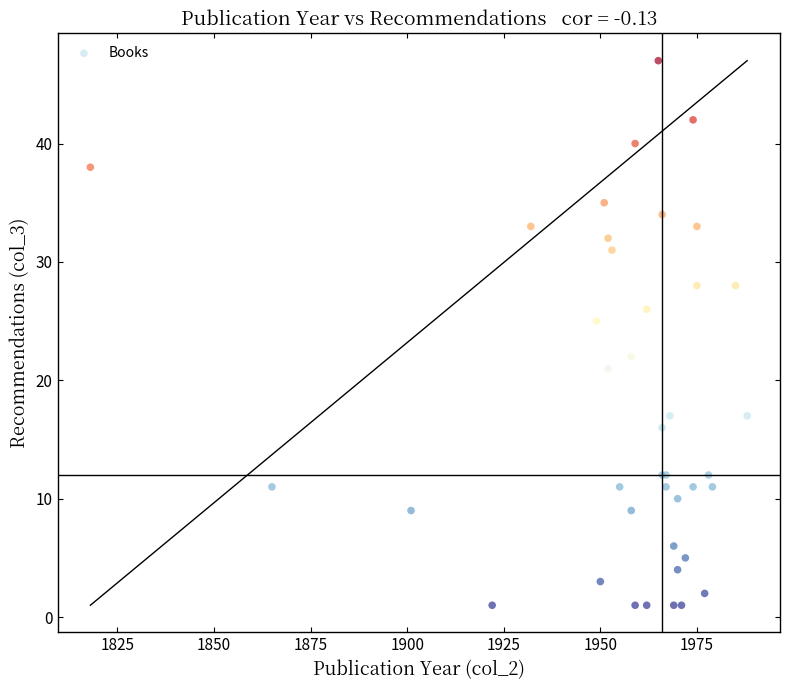

What Y value in the scatter plot is closest to 24?

25